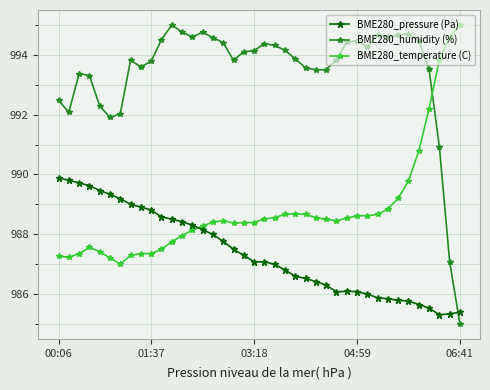

List the series in order of their overall mean, highest first.

BME280_humidity (%), BME280_temperature (C), BME280_pressure (Pa)